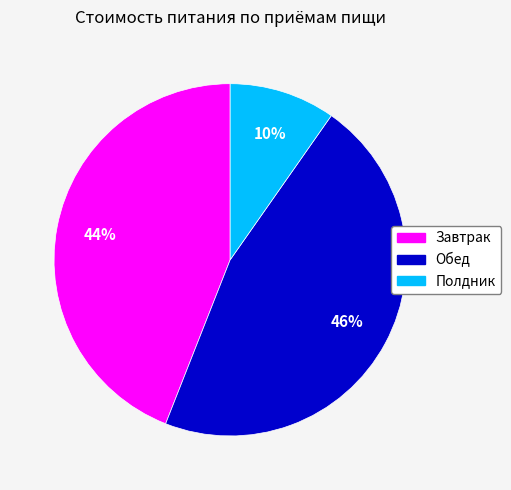

To the nearest percent, what is the combined percentage of Завтрак and Обед?

90%